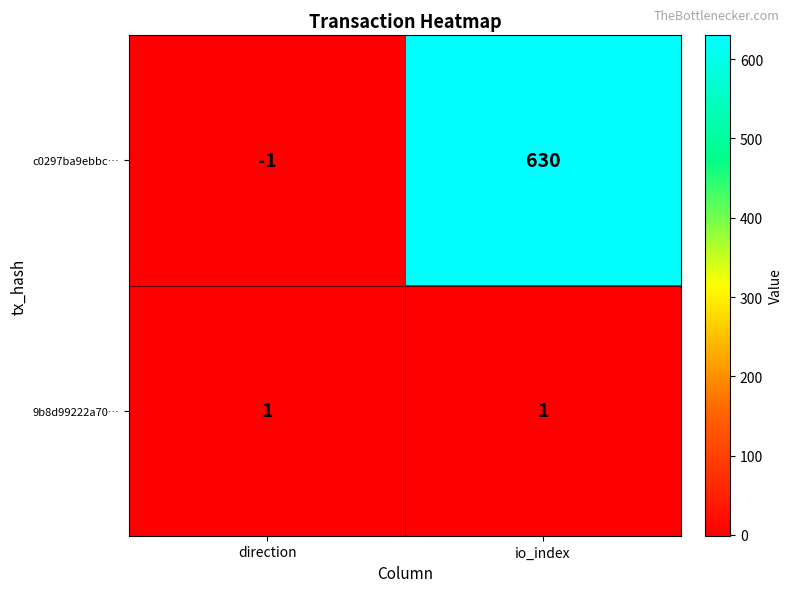

Reading right to left, list all the values displayed in this chart.

c0297ba9ebbc…: io_index=630	direction=-1
9b8d99222a70…: io_index=1	direction=1